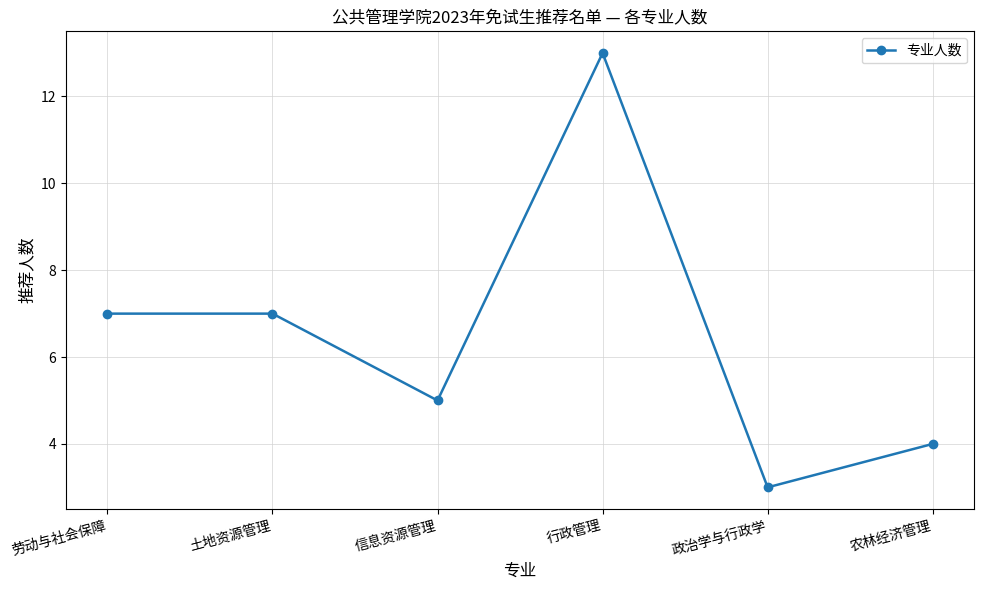

What is the sum of all values?

39